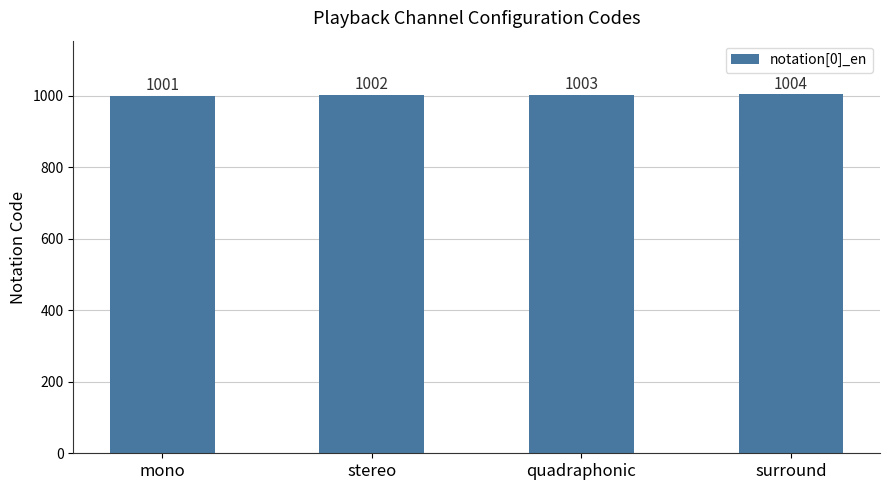

What is the sum of the values at stereo and quadraphonic?

2005